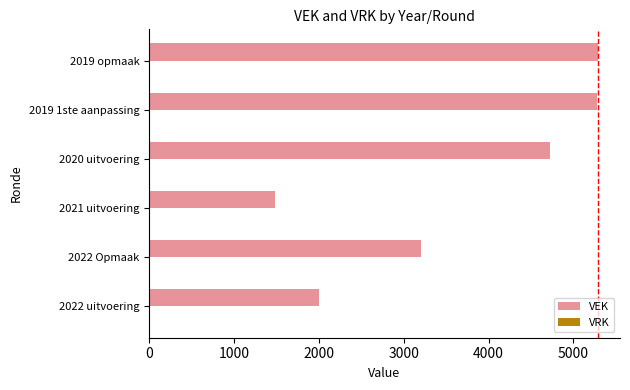

What is the maximum value shown in the chart?

5285